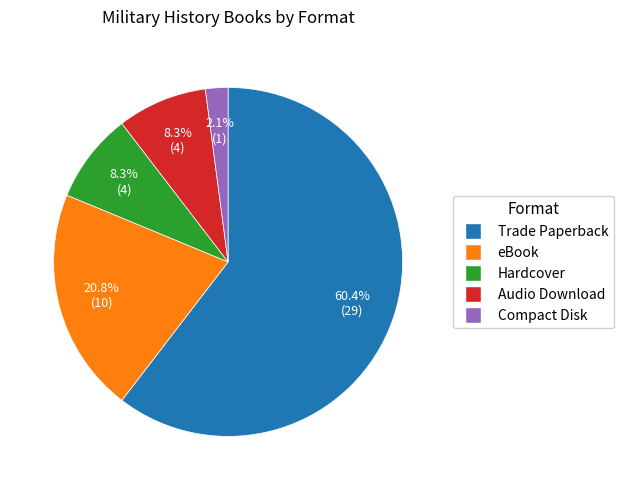

What percentage is NOT represented by eBook?

79.2%